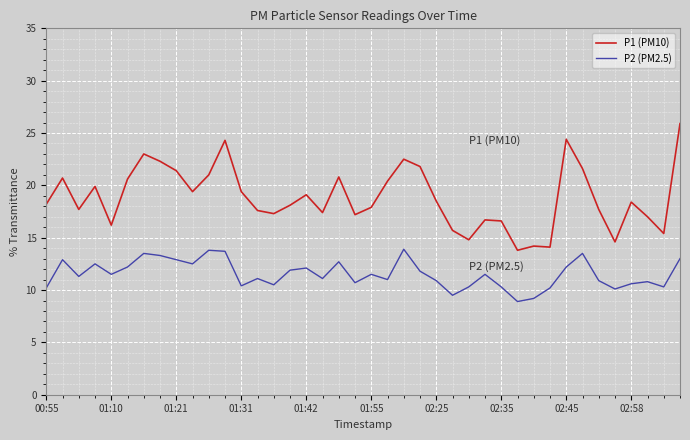

Rank the series by their maximum value, from lowest to highest.

P2 (PM2.5), P1 (PM10)